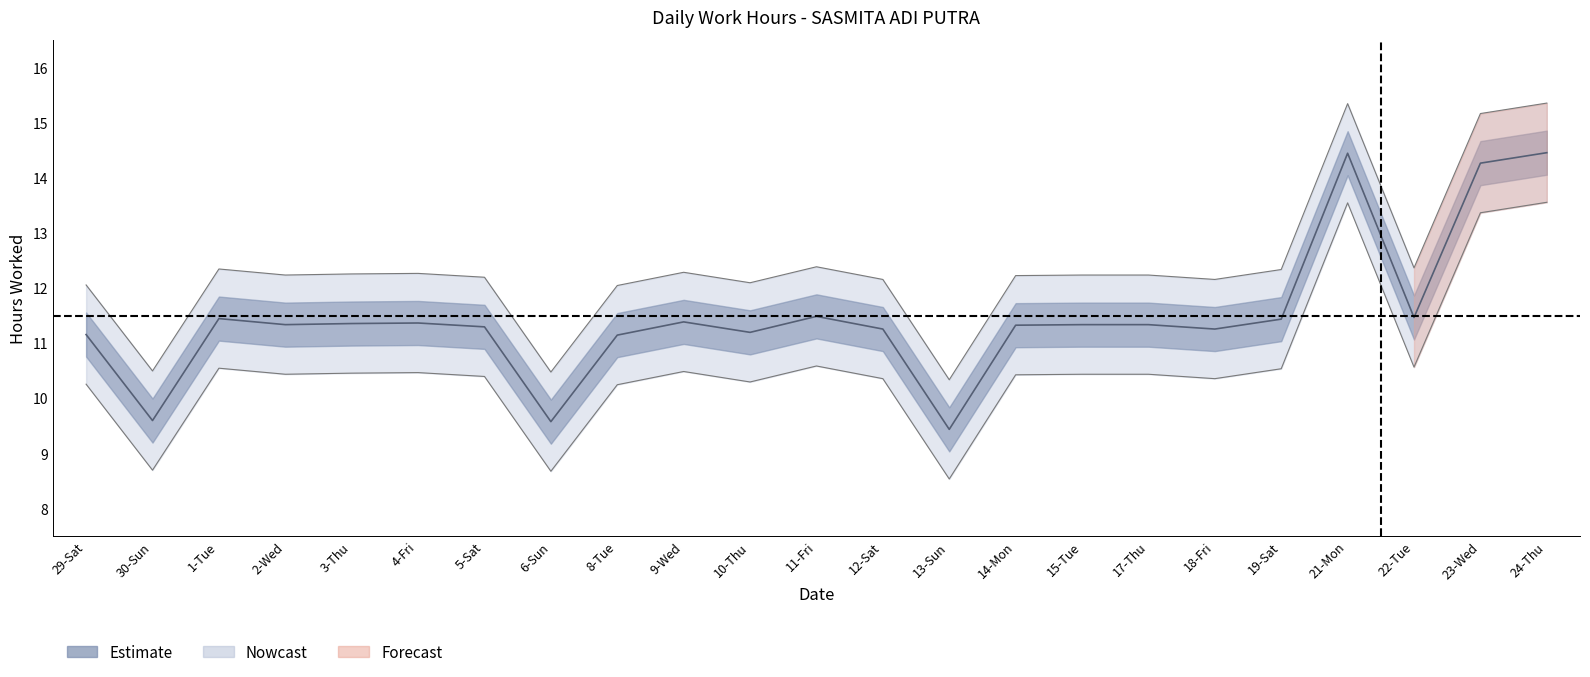

How many data points are above 11?

20